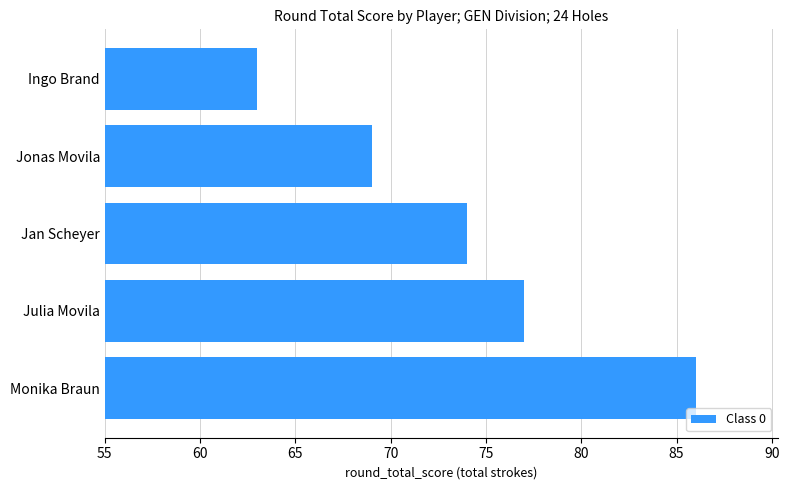

The value at Jonas Movila is 17. True or false?

False